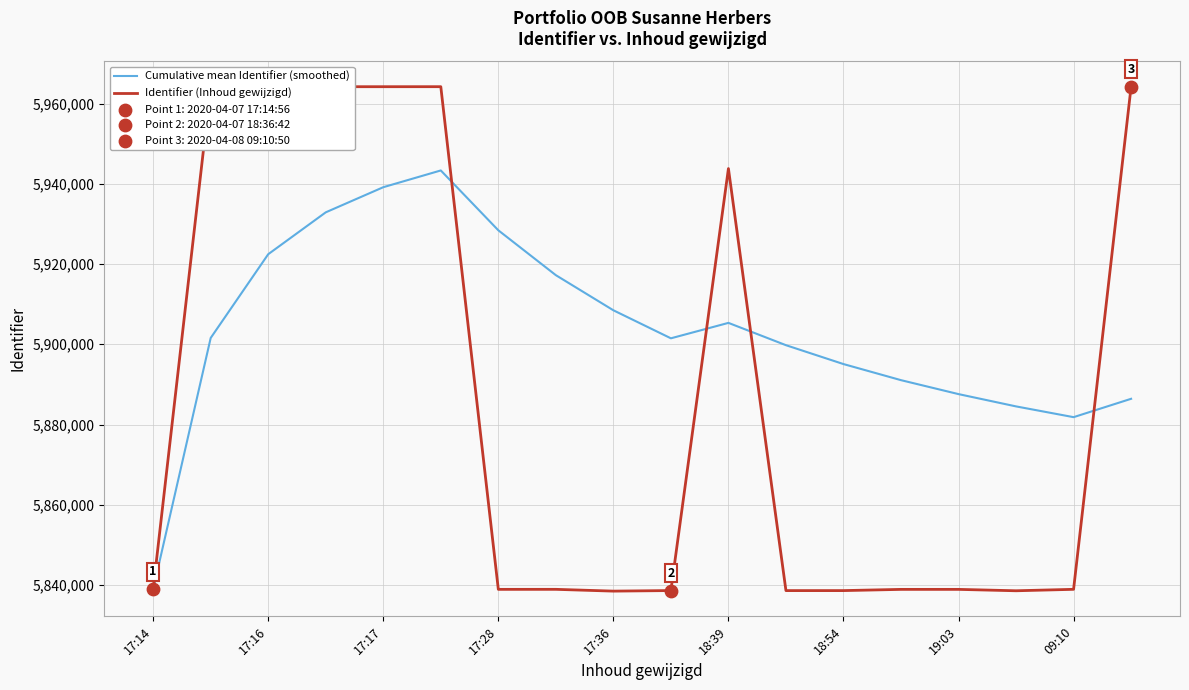

Which series has the largest total across all categories?

Cumulative mean Identifier (smoothed)